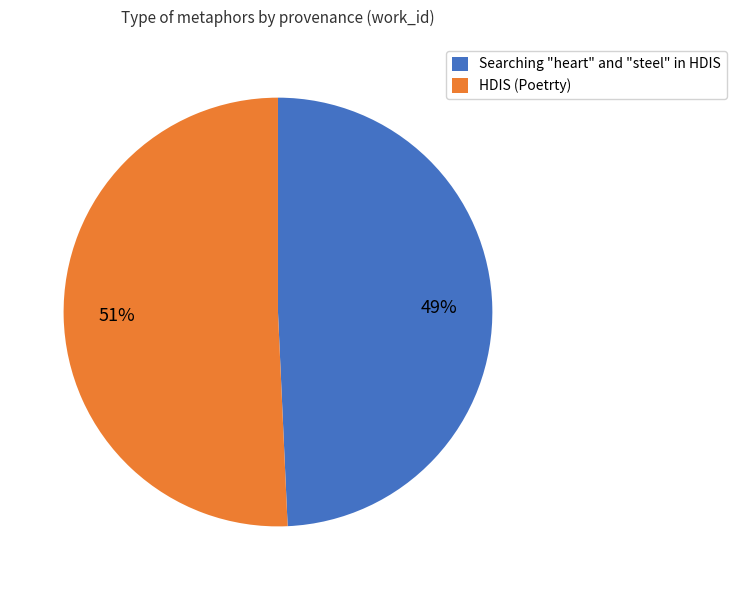

To the nearest percent, what is the average slice percentage?

50%